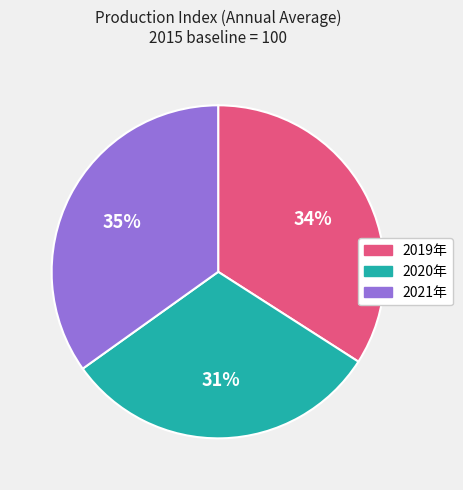

To the nearest percent, what is the difference between the 2021年 and 2019年 slice percentages?

1%